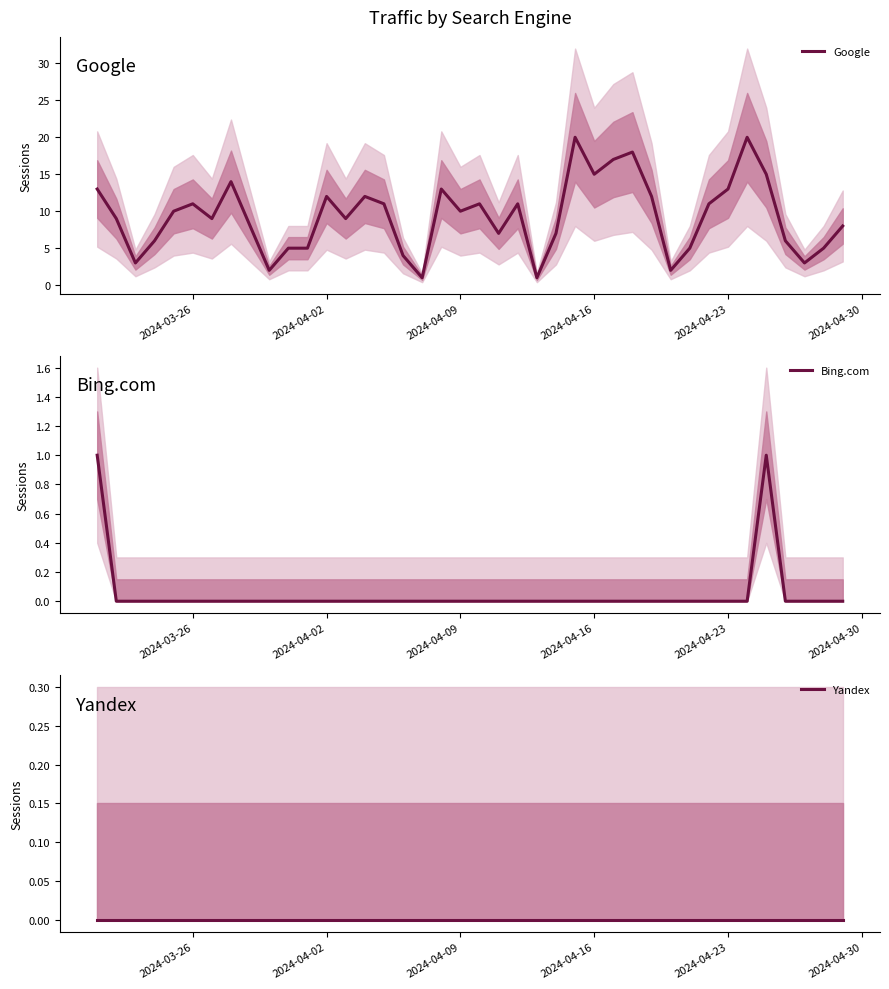

Is it true that Google equals 10 at 2024-04-09?

True